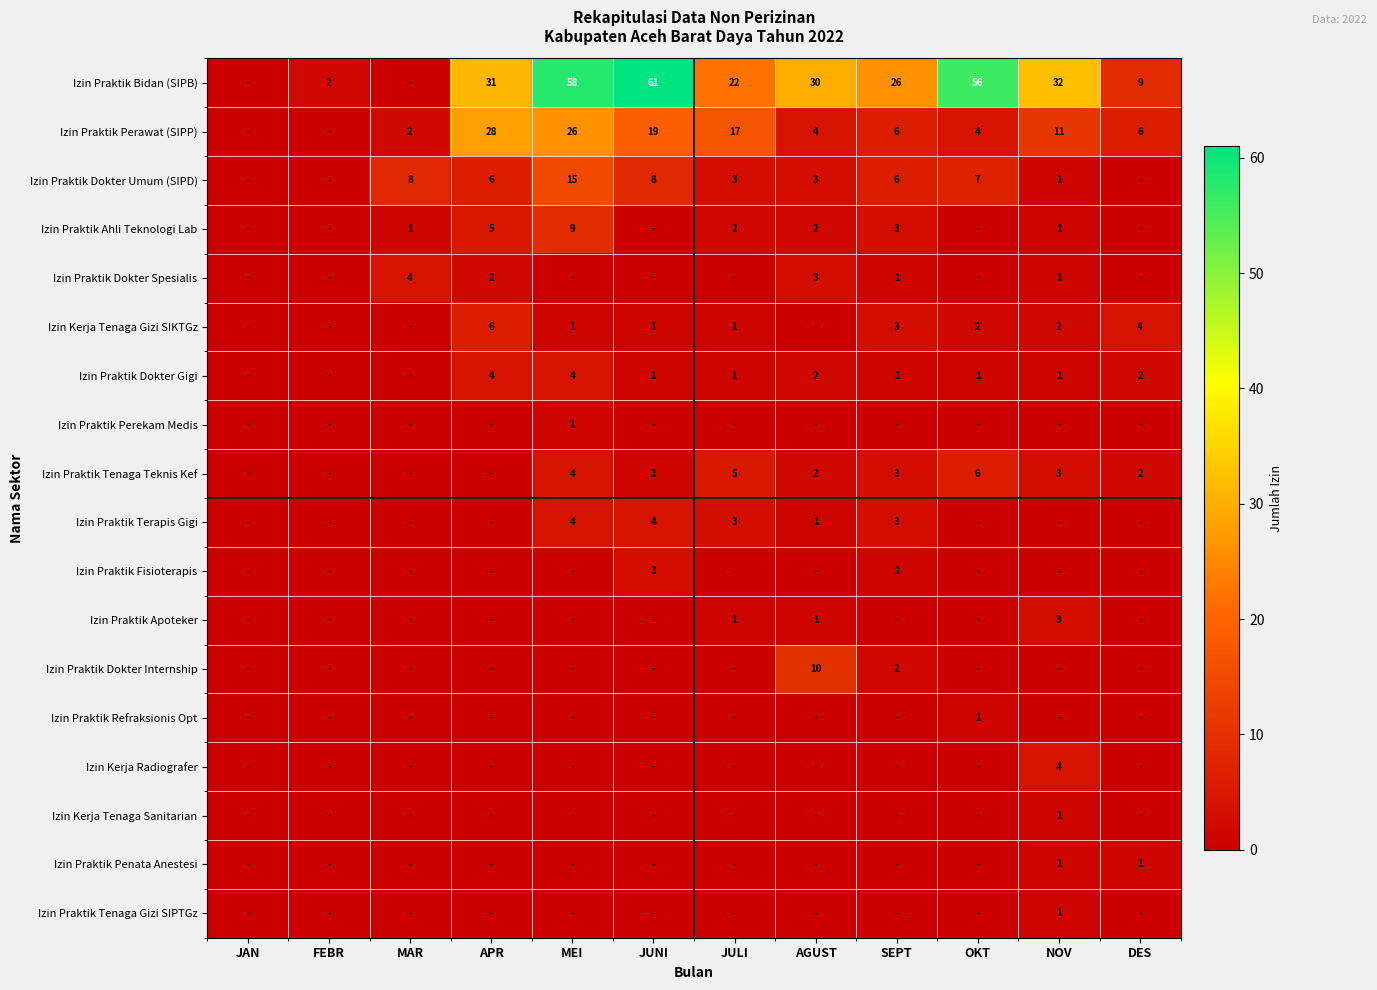

What is the difference between the Izin Praktik Perawat (SIPP) values at OKT and MEI?

22